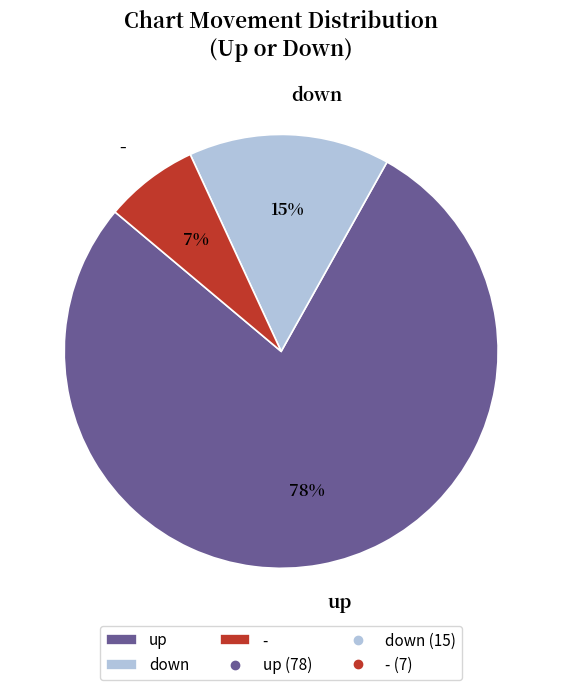

The down slice represents 15% of the pie. True or false?

True